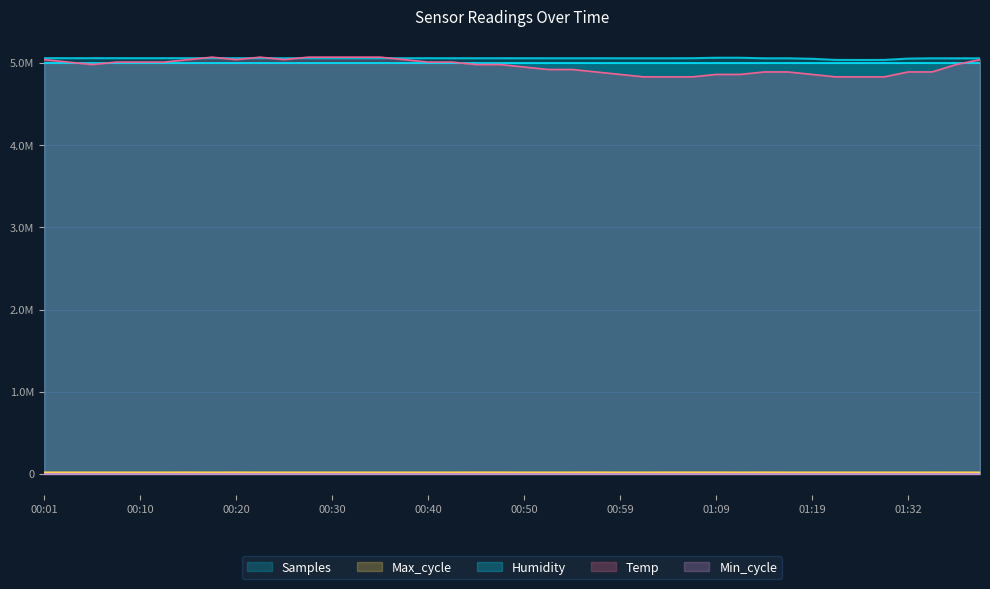

Which series has the widest spread of values?

Temp